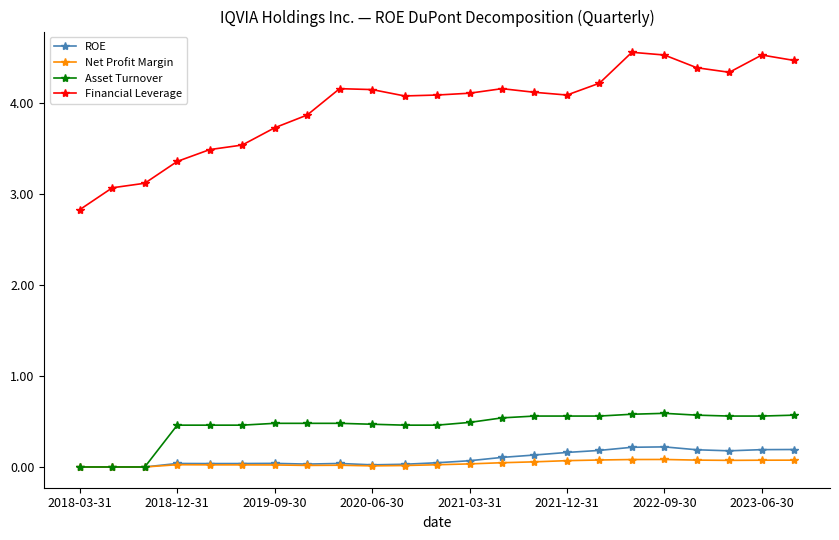

Count the ROE values in the range 0 to 1.

23